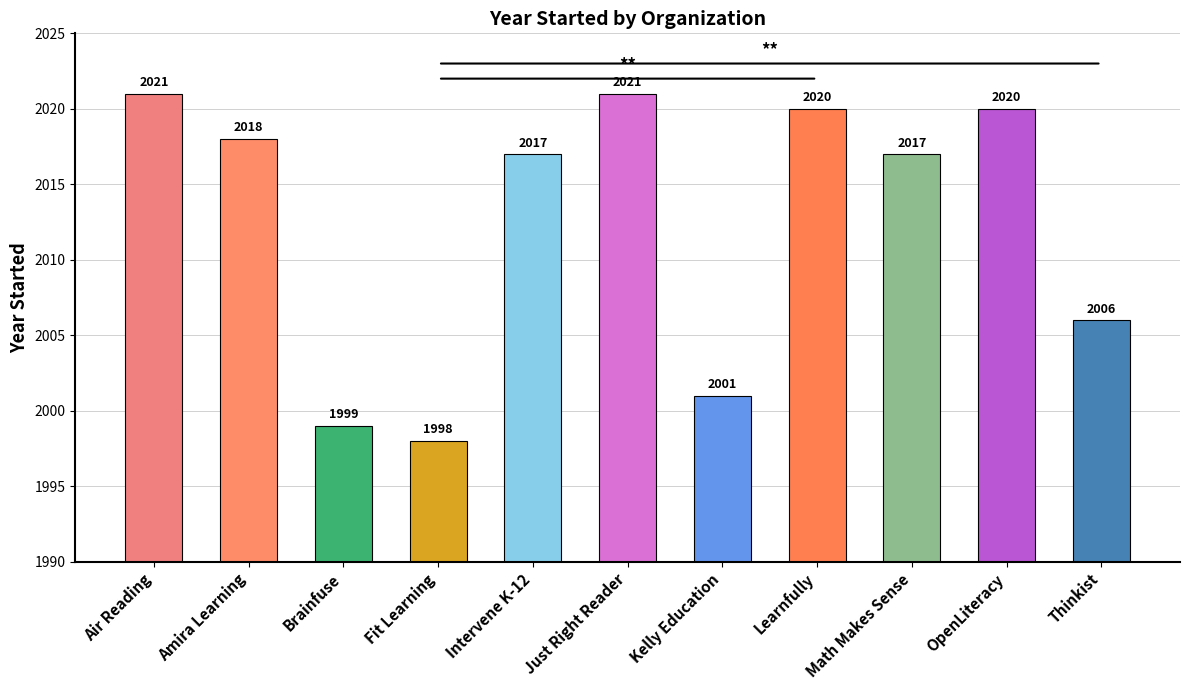

What is the smallest value displayed?

1998